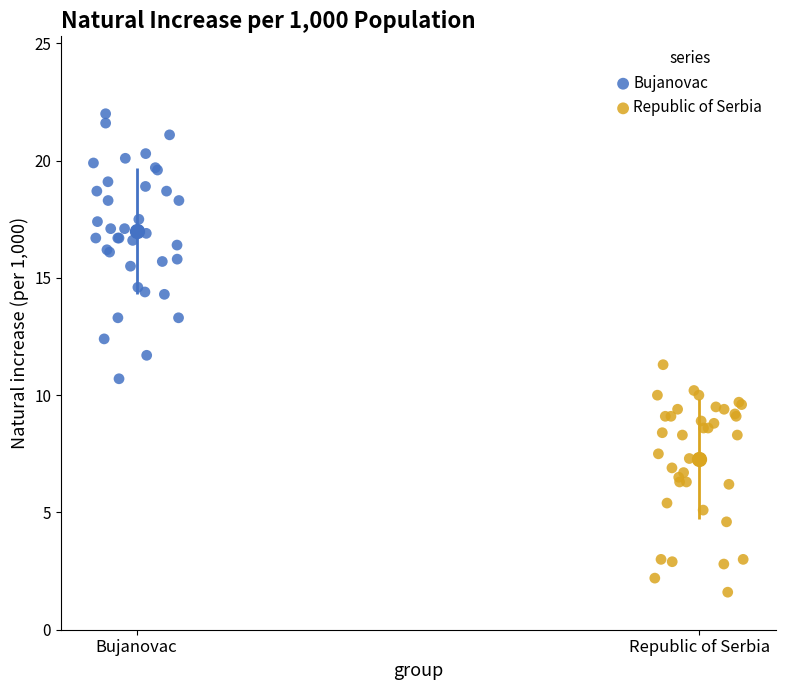

What are all the series names shown in the legend?

Bujanovac, Republic of Serbia